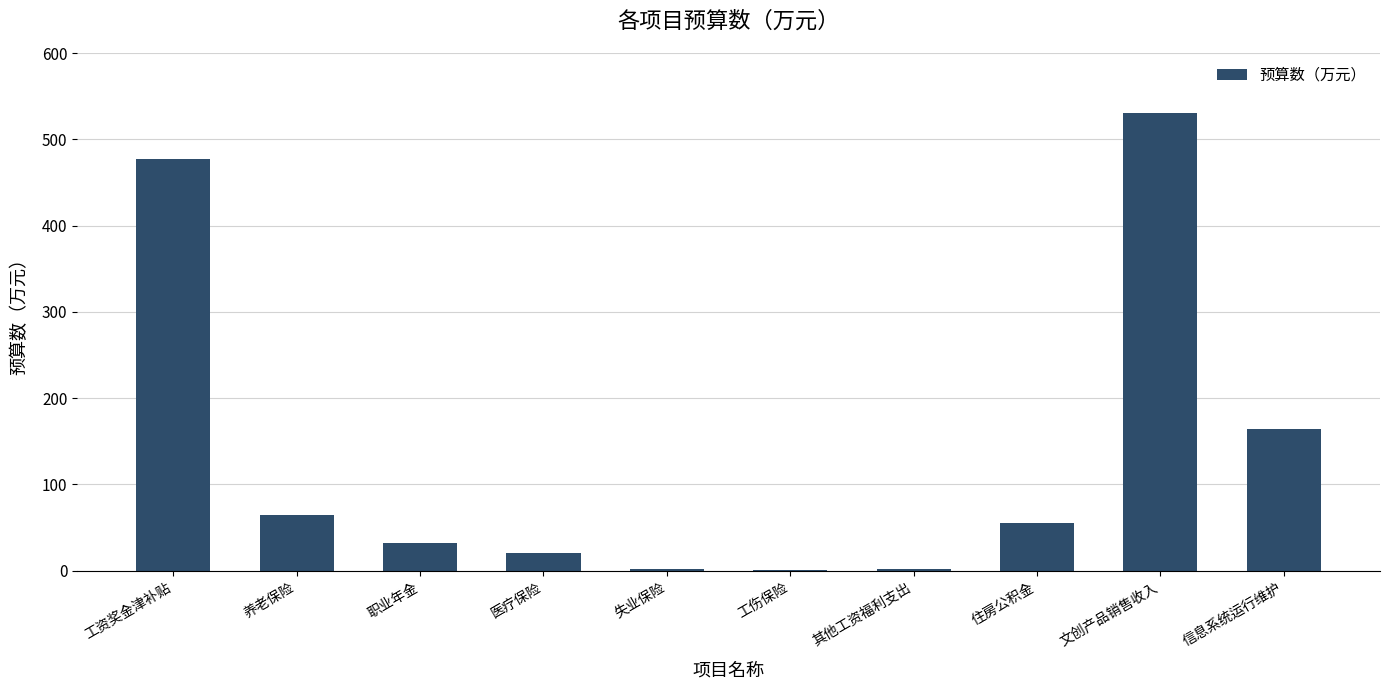

True or false: the data shows 756.5 at 工资奖金津补贴.

False